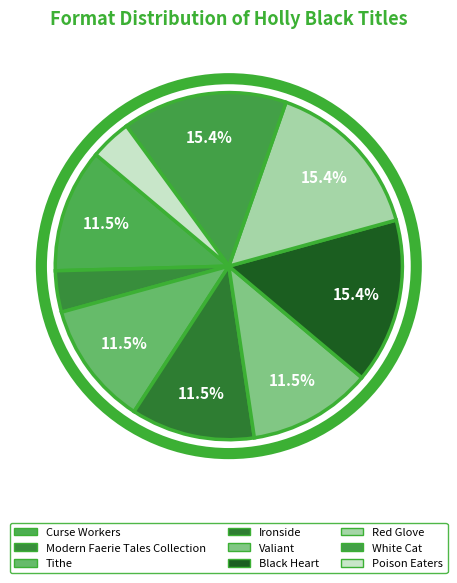

What percentage is the Valiant slice, to the nearest percent?

12%